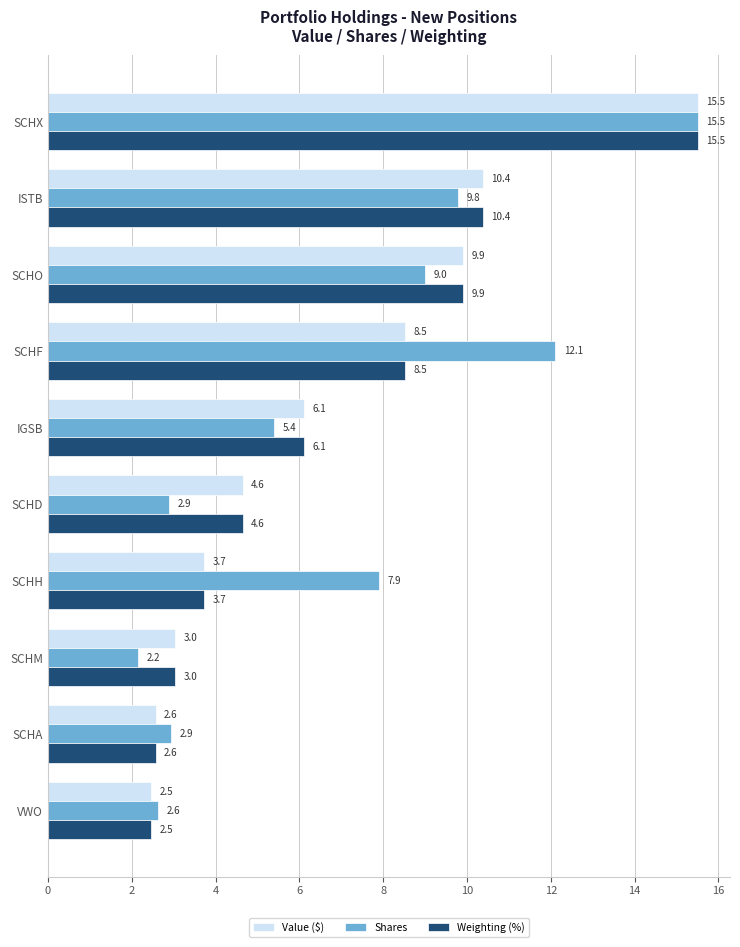

What are all the series names shown in the legend?

Value ($), Shares, Weighting (%)